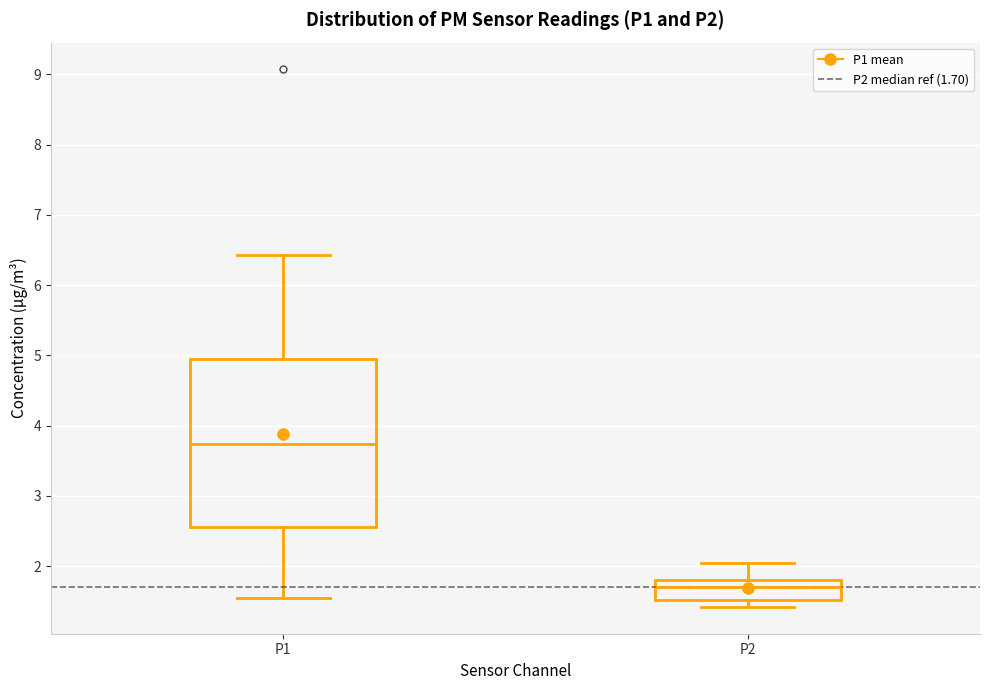

Reading left to right, read every box against the y-axis: the position of its median line, the range the box covers, and the ends of its whiskers. The values are not printed on the chart, so give them approximately, as read against the axis.

P1: median 3.7, box 2.6 to 4.9, whiskers 1.6 to 6.4
P2: median 1.7, box 1.5 to 1.8, whiskers 1.4 to 2.1